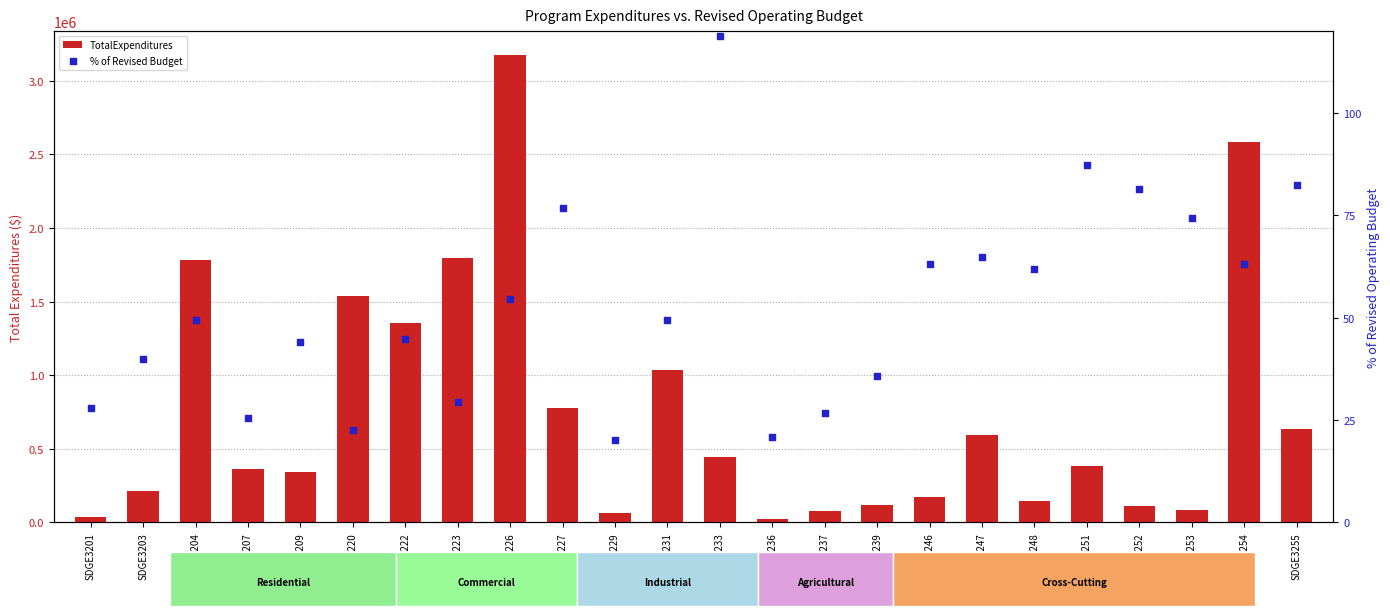

Which series has the largest Y range (max minus min)?

TotalExpenditures